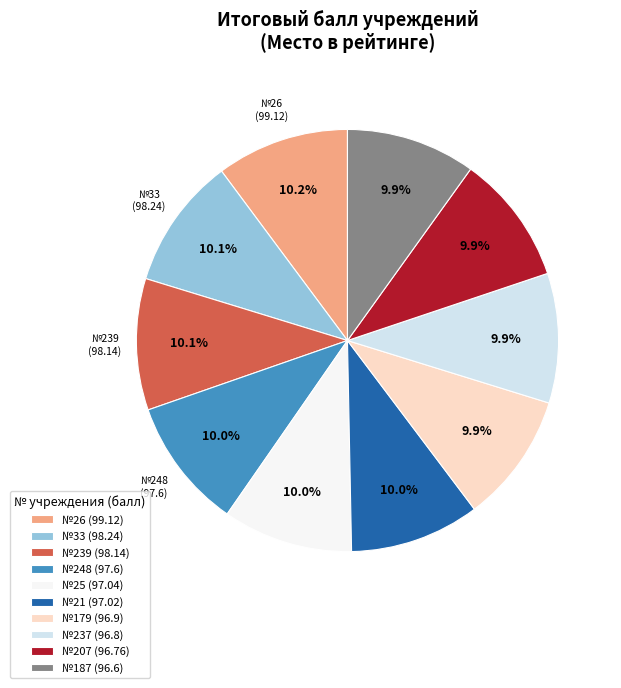

How much of the chart is everything except №33 (98.24)?

89.9%